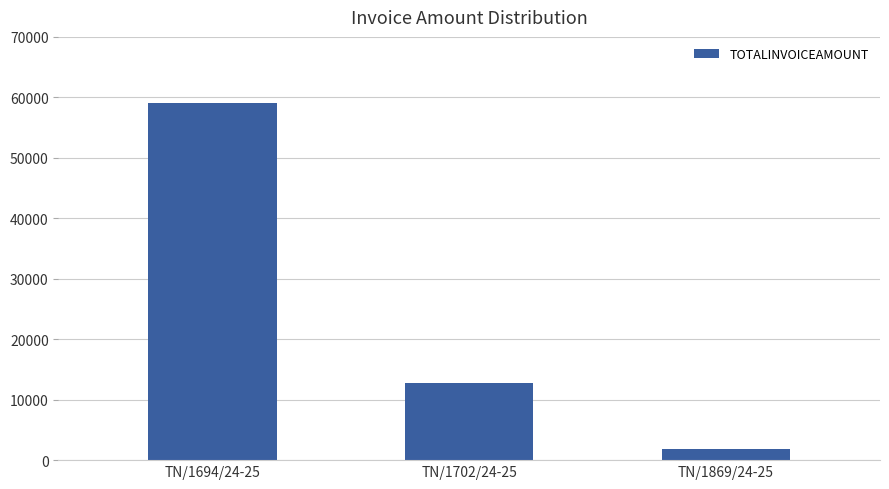

The value at TN/1694/24-25 is 59080. True or false?

True